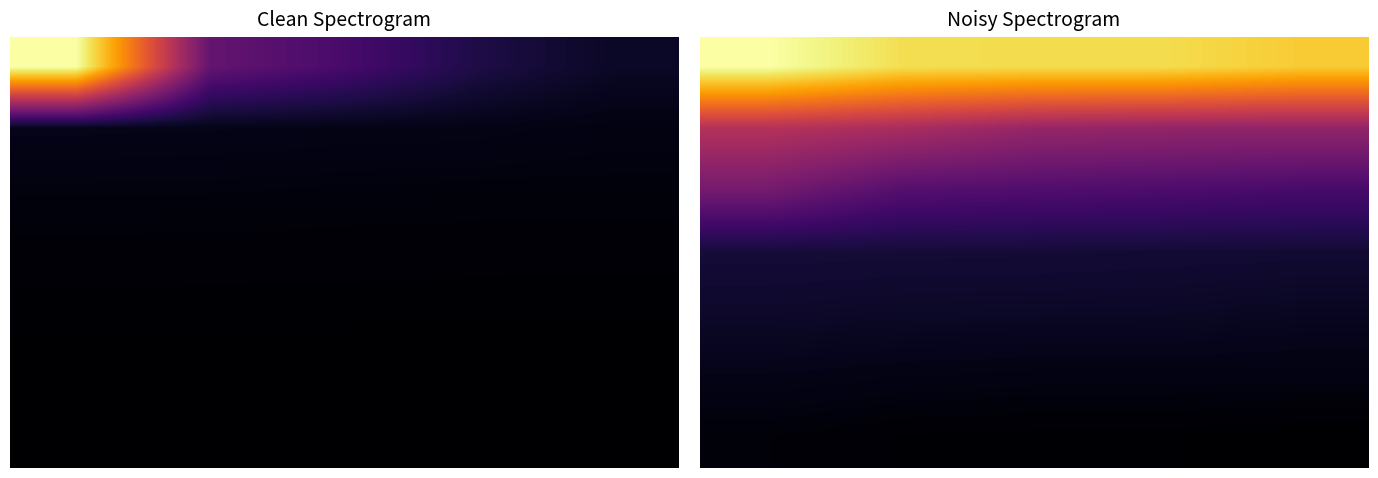

What is the sum of the 1 values at 4 and 0?

106240